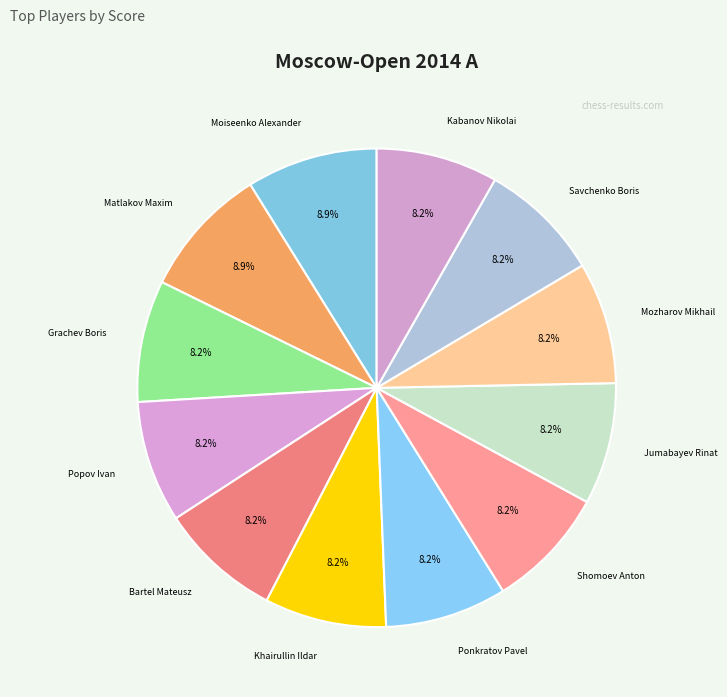

Approximately how many times larger is the value at Savchenko Boris compared to Popov Ivan?

1.0